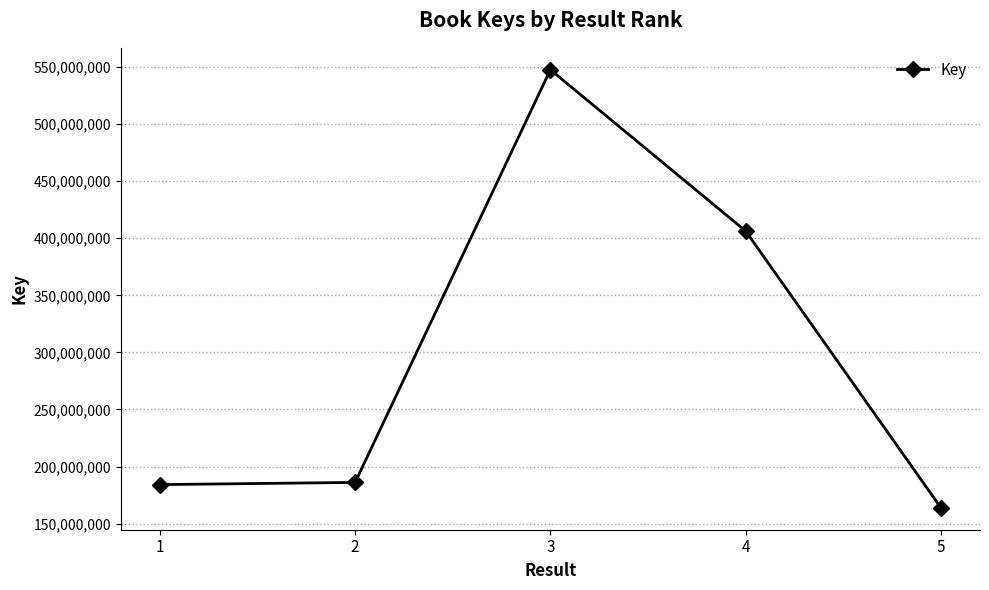

How many categories are shown in the chart?

5